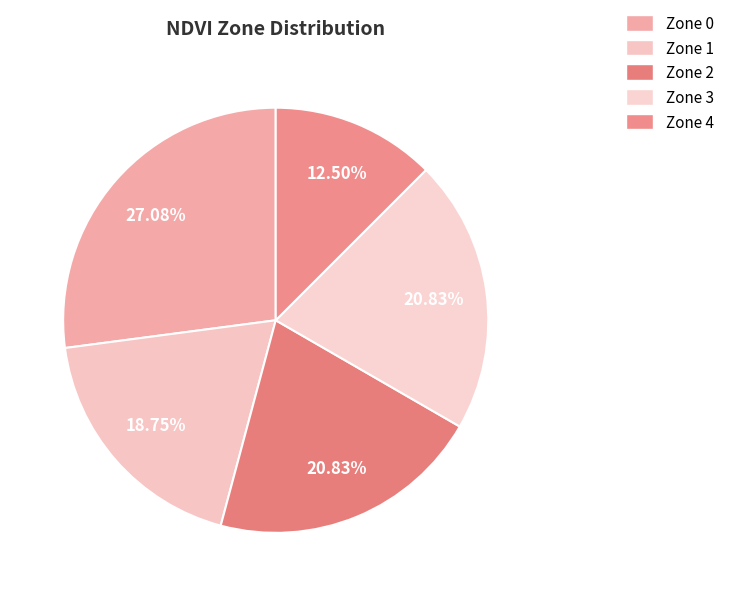

Is Zone 3 the majority of the pie?

No